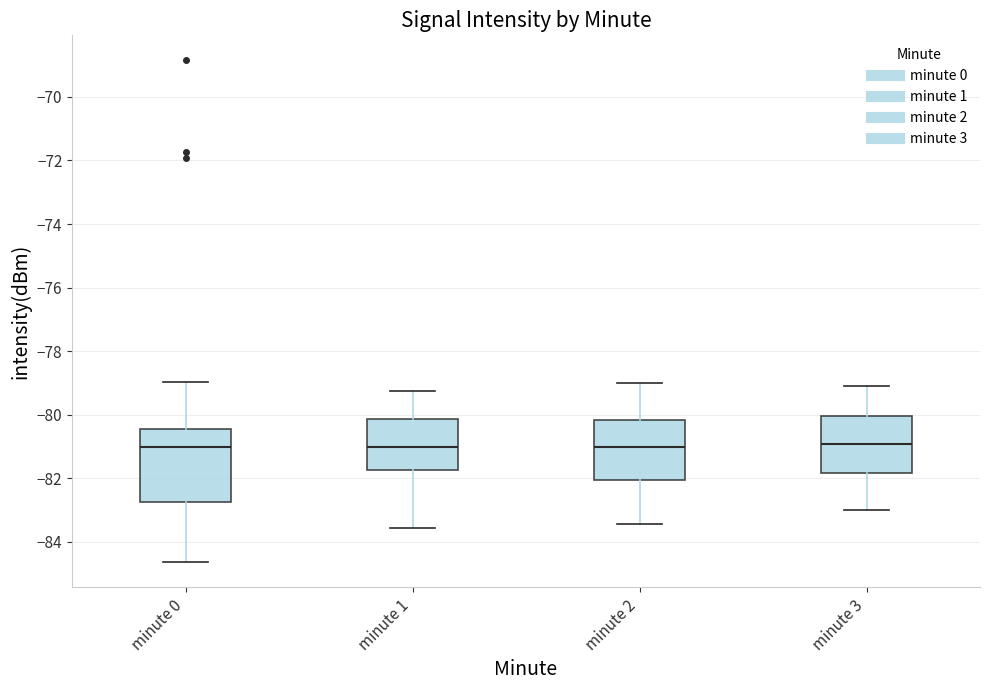

Where does the median line of the box for minute 1 sit on the y-axis? The values are not printed on the chart, so give them approximately, as read against the axis.

-81.0